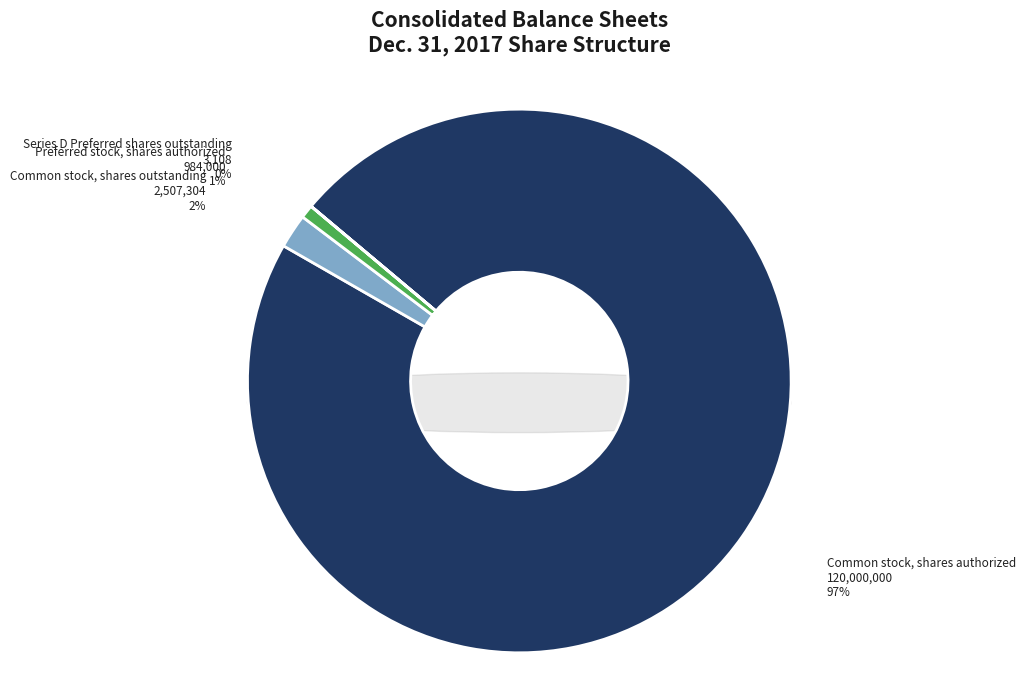

To the nearest percent, what is the combined percentage of Common stock, shares authorized and Preferred stock, shares authorized?

98%